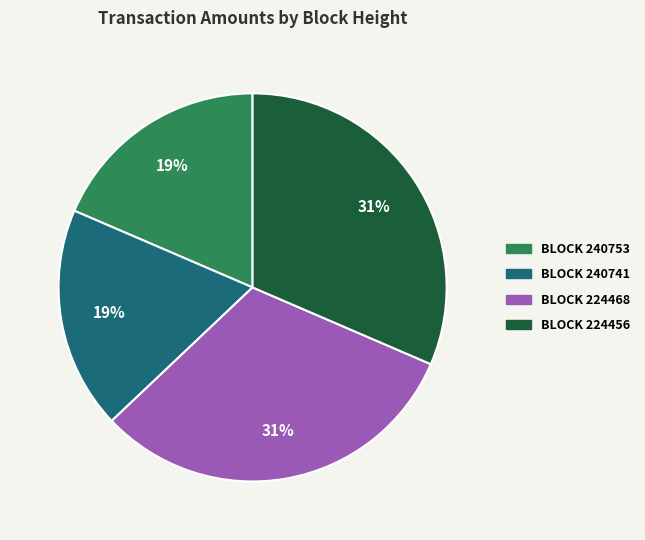

Does any single category account for the majority?

No